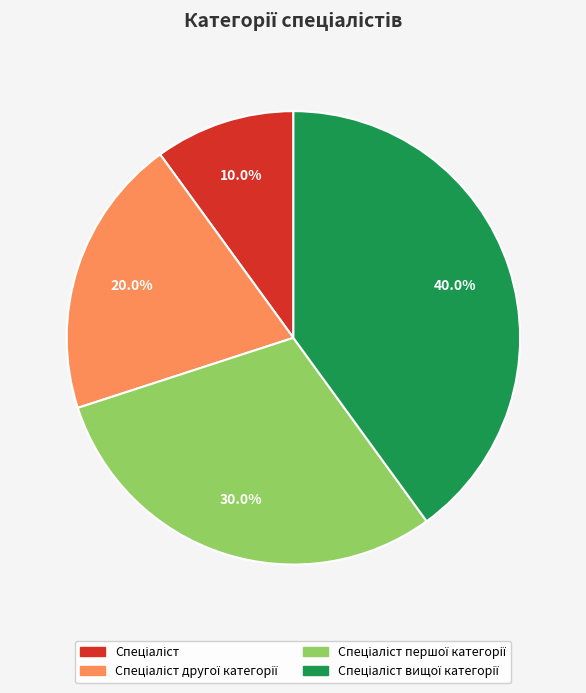

Is there any slice that represents more than half of the pie?

No